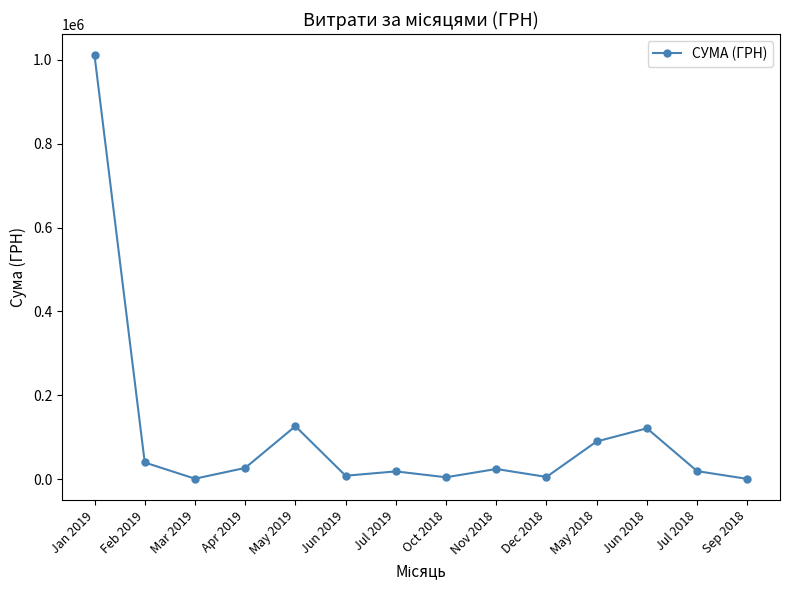

What is the label of the 8th point from the right?

Jul 2019